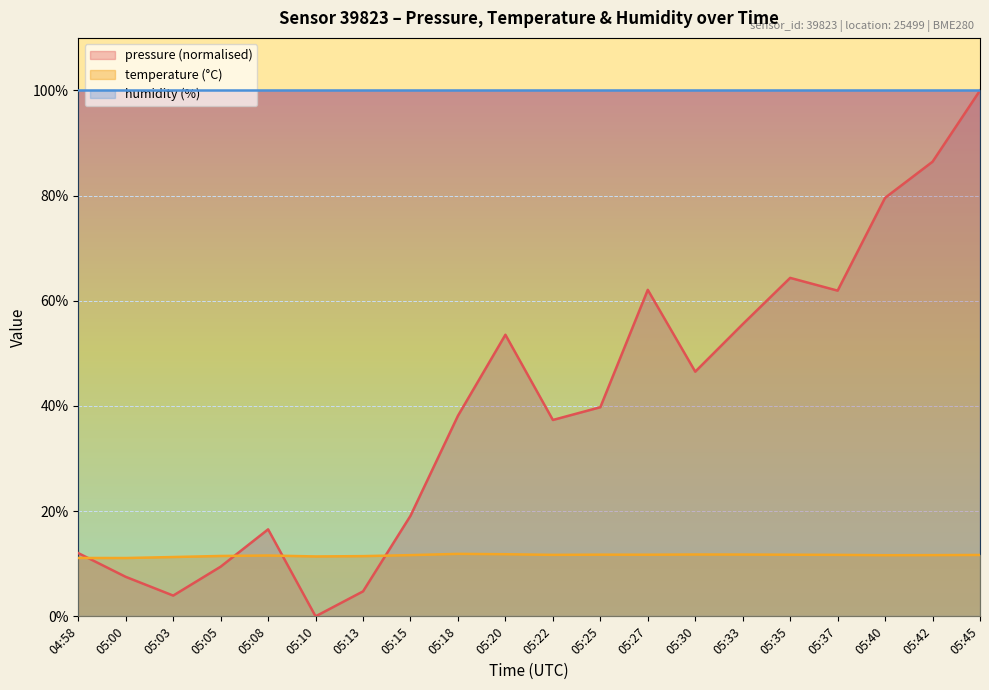

Does the chart display data point markers on the line(s)?

No